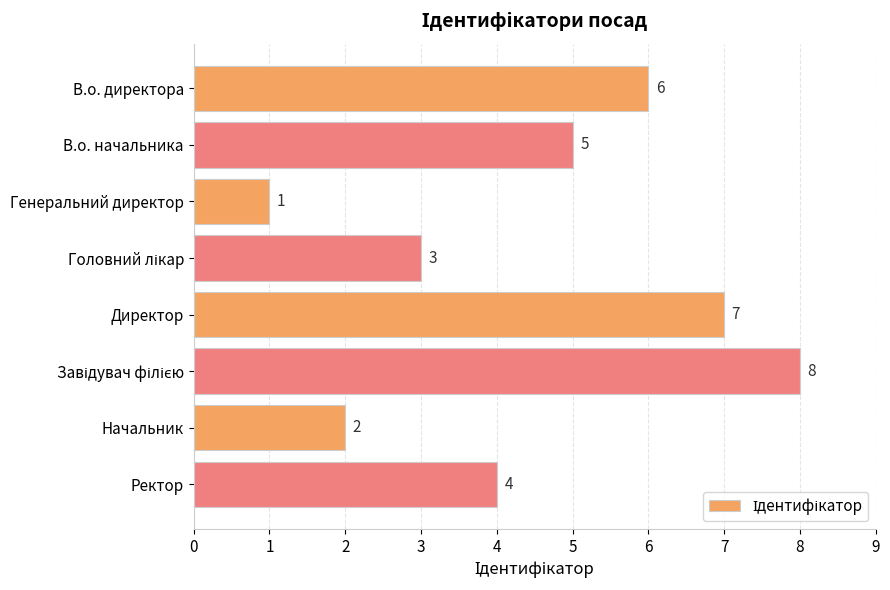

What is the greatest value displayed?

8